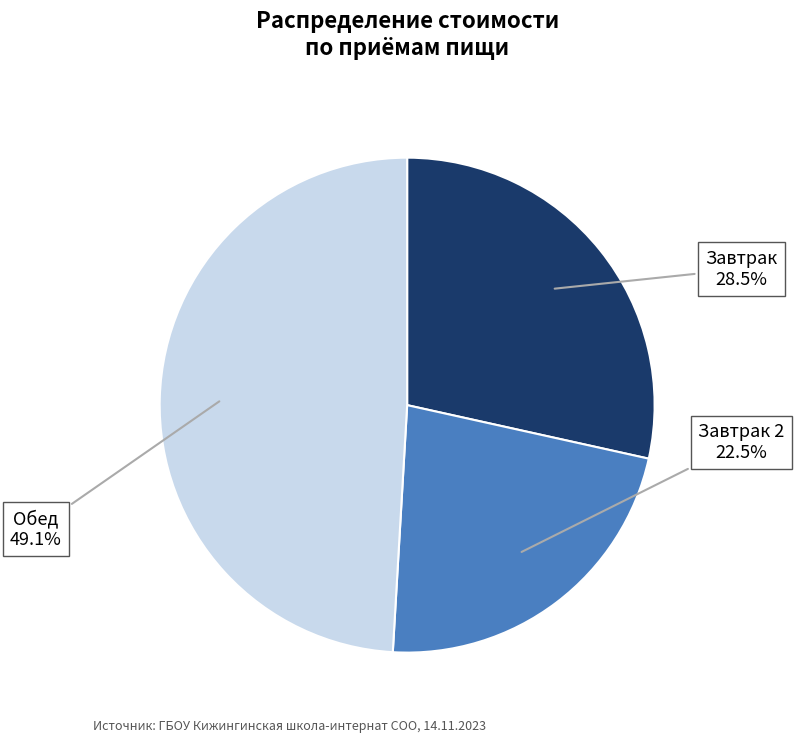

Is there any slice that represents more than half of the pie?

No